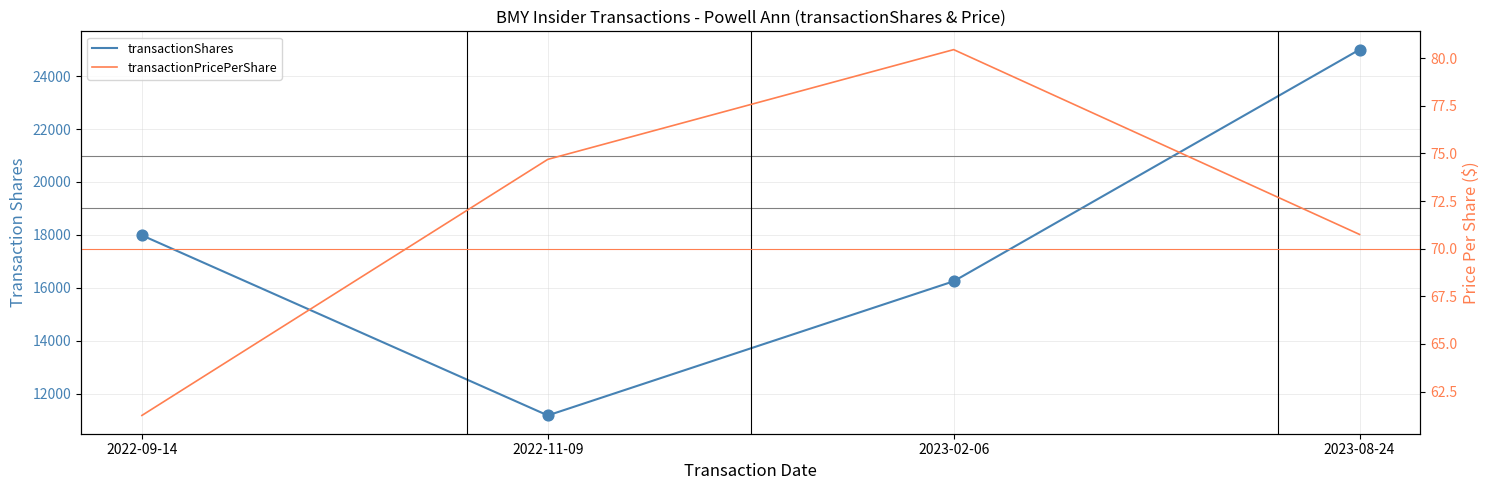

What are all the series names shown in the legend?

transactionShares, transactionPricePerShare